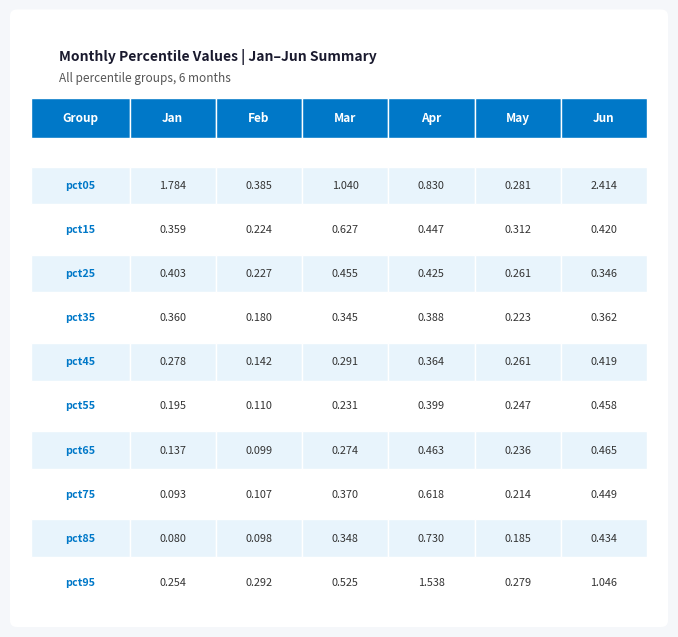

What is the difference between the maximum and minimum values in the May series?

0.1